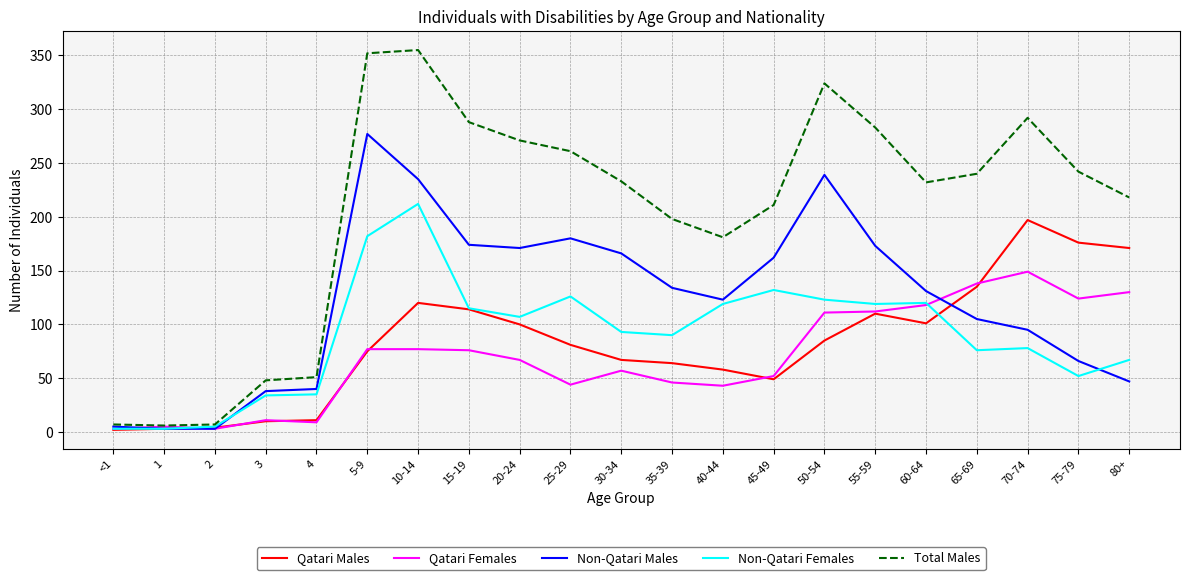

Rank the series at 30-34 from lowest to highest value.

Qatari Females, Qatari Males, Non-Qatari Females, Non-Qatari Males, Total Males